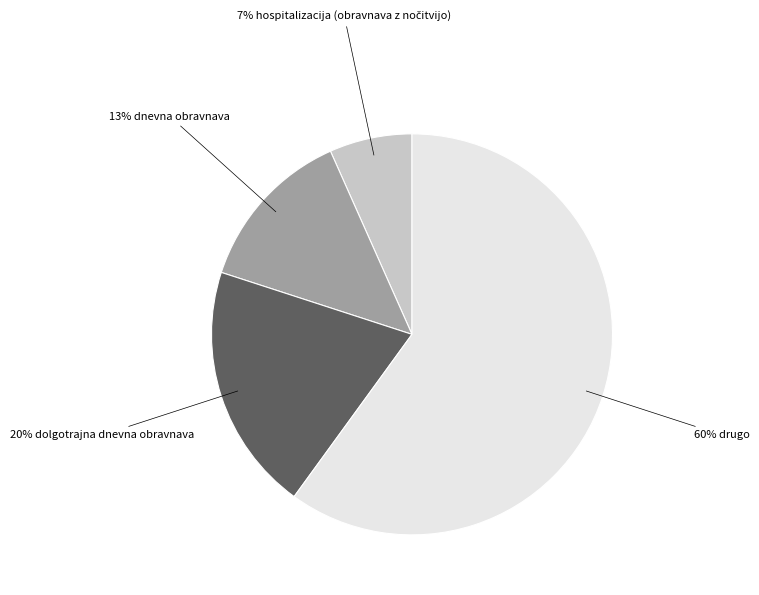

How many slices are in this pie chart?

4